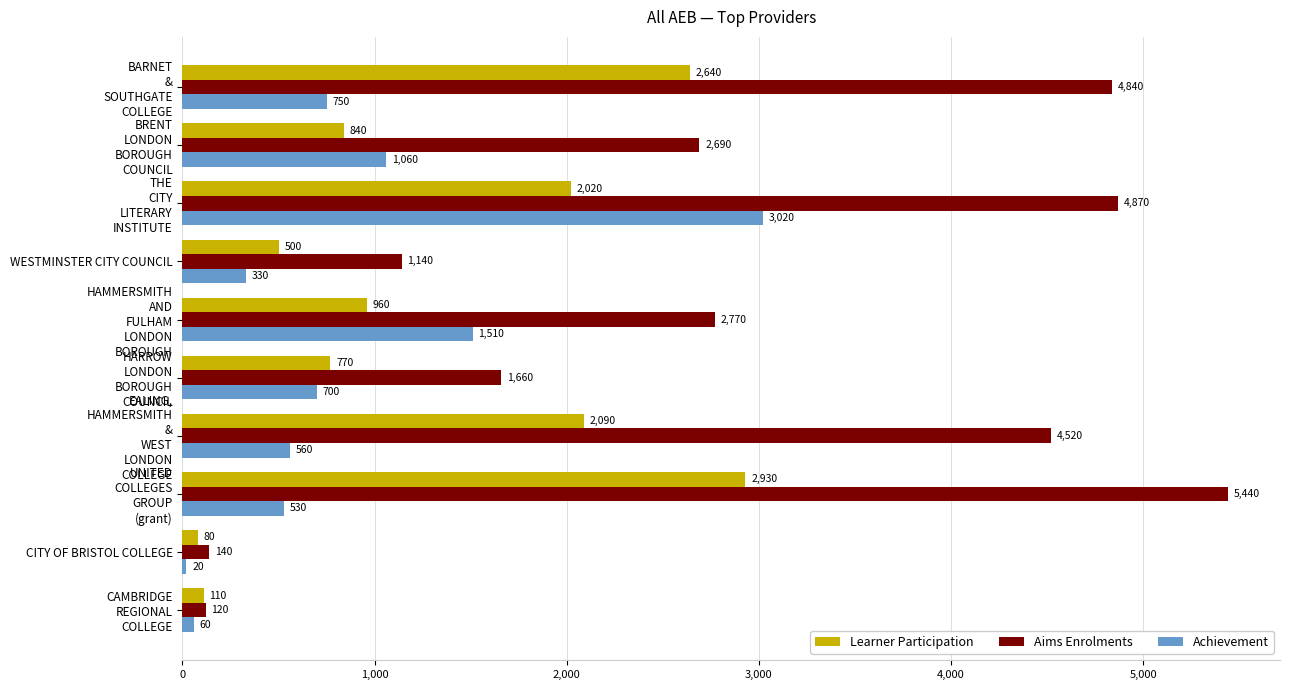

Which series has the largest range (max minus min)?

Aims Enrolments